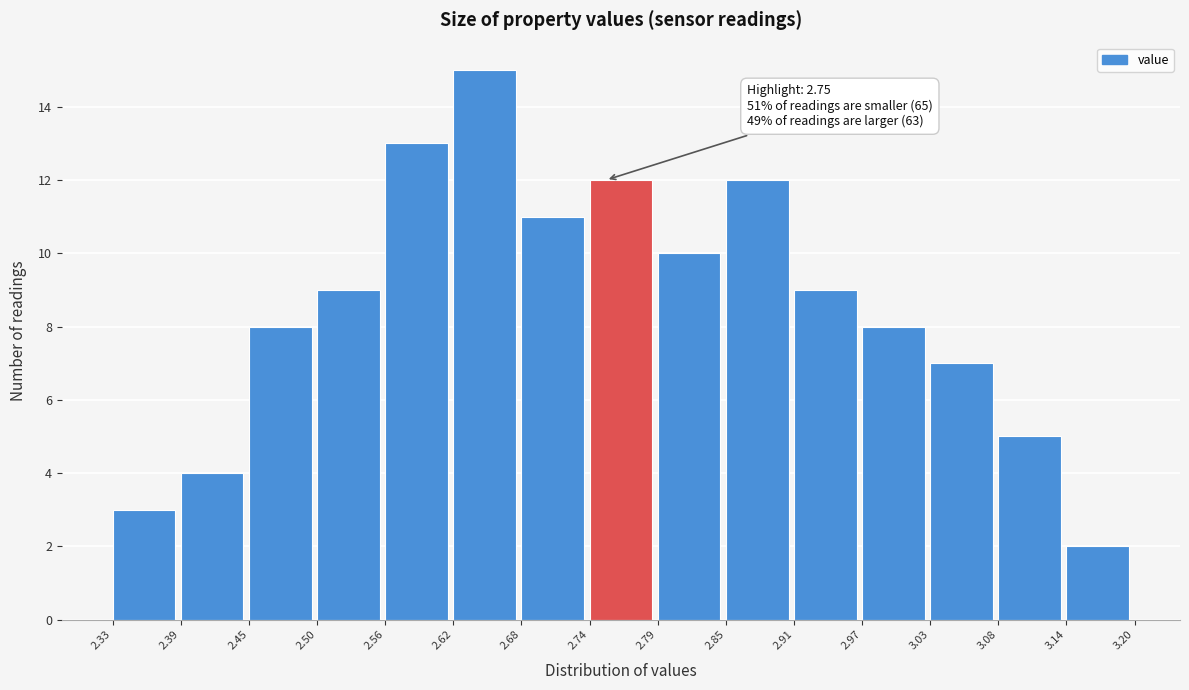

Which range on the x-axis has the tallest bar?

2.62 to 2.68